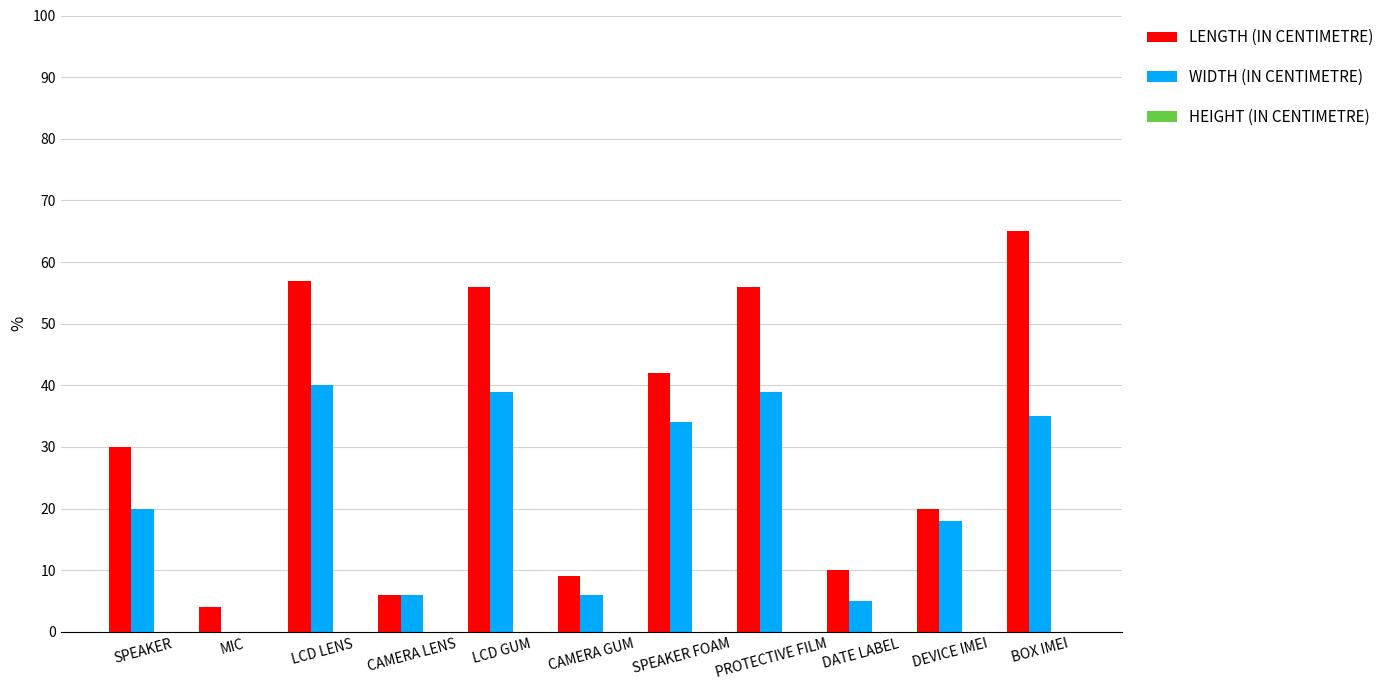

Is it true that LENGTH (IN CENTIMETRE) equals 57 at LCD LENS?

True